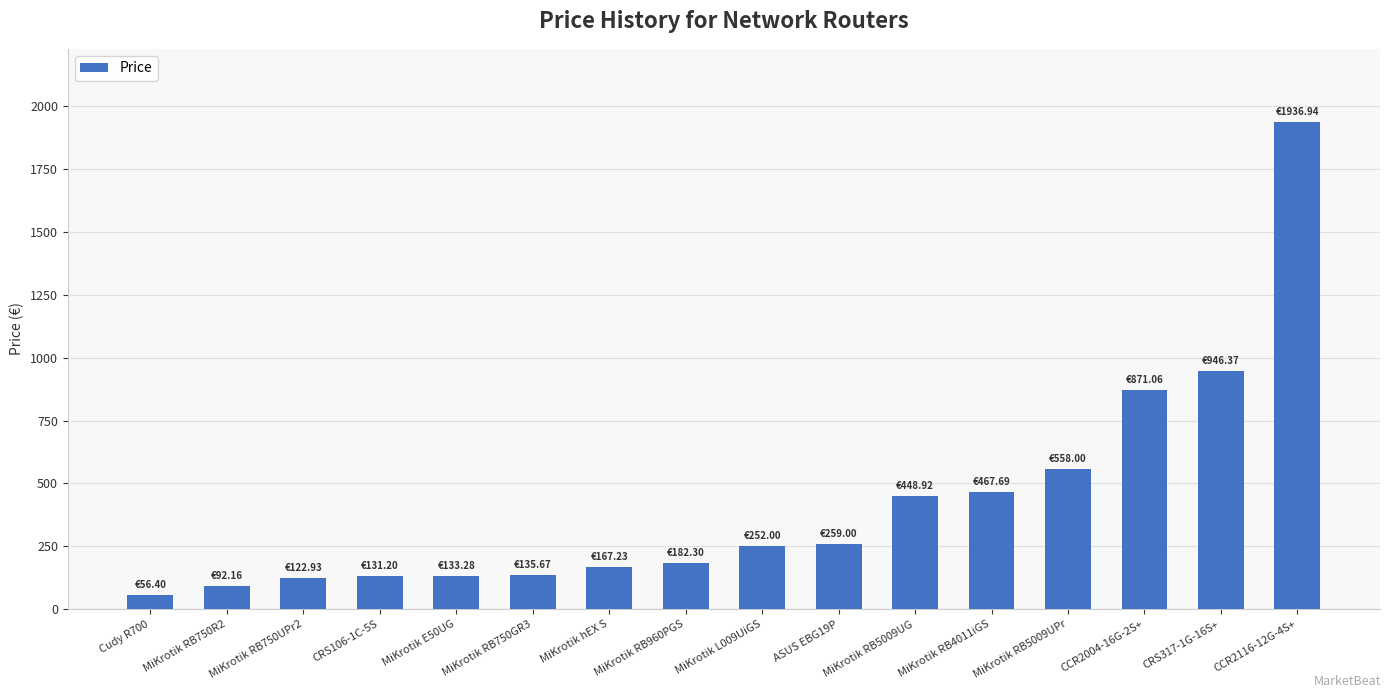

How many series are shown in this chart?

1